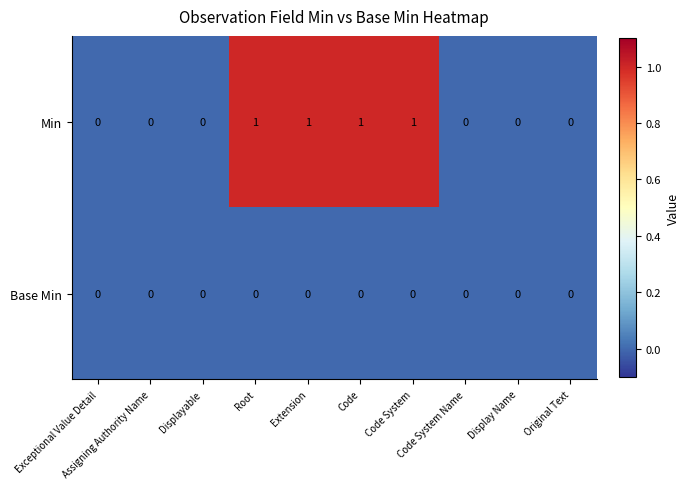

List the series in order of their overall mean, lowest first.

Base Min, Min